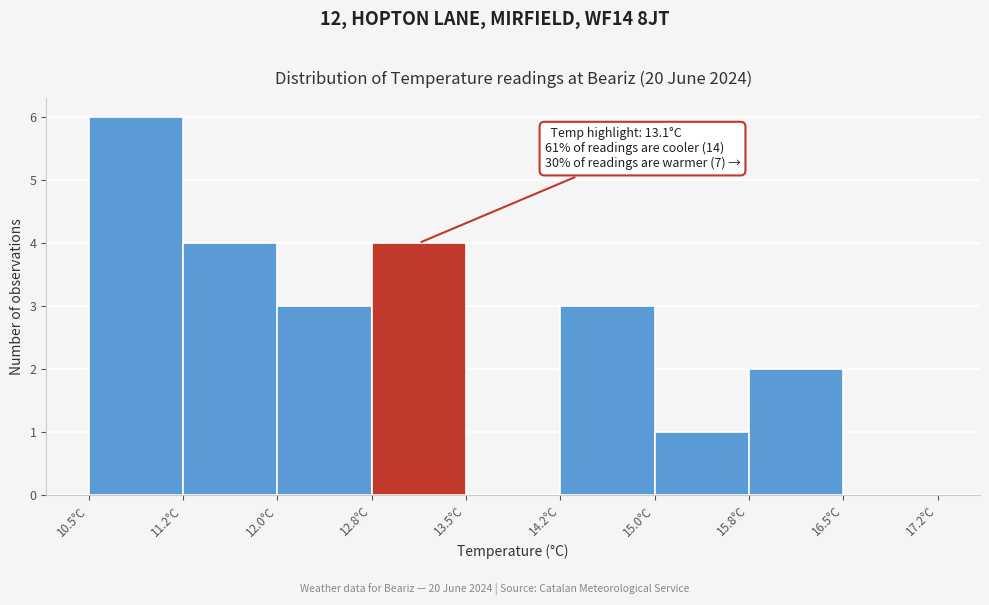

Over which range of the x-axis is the bar tallest?

10.50 to 11.25